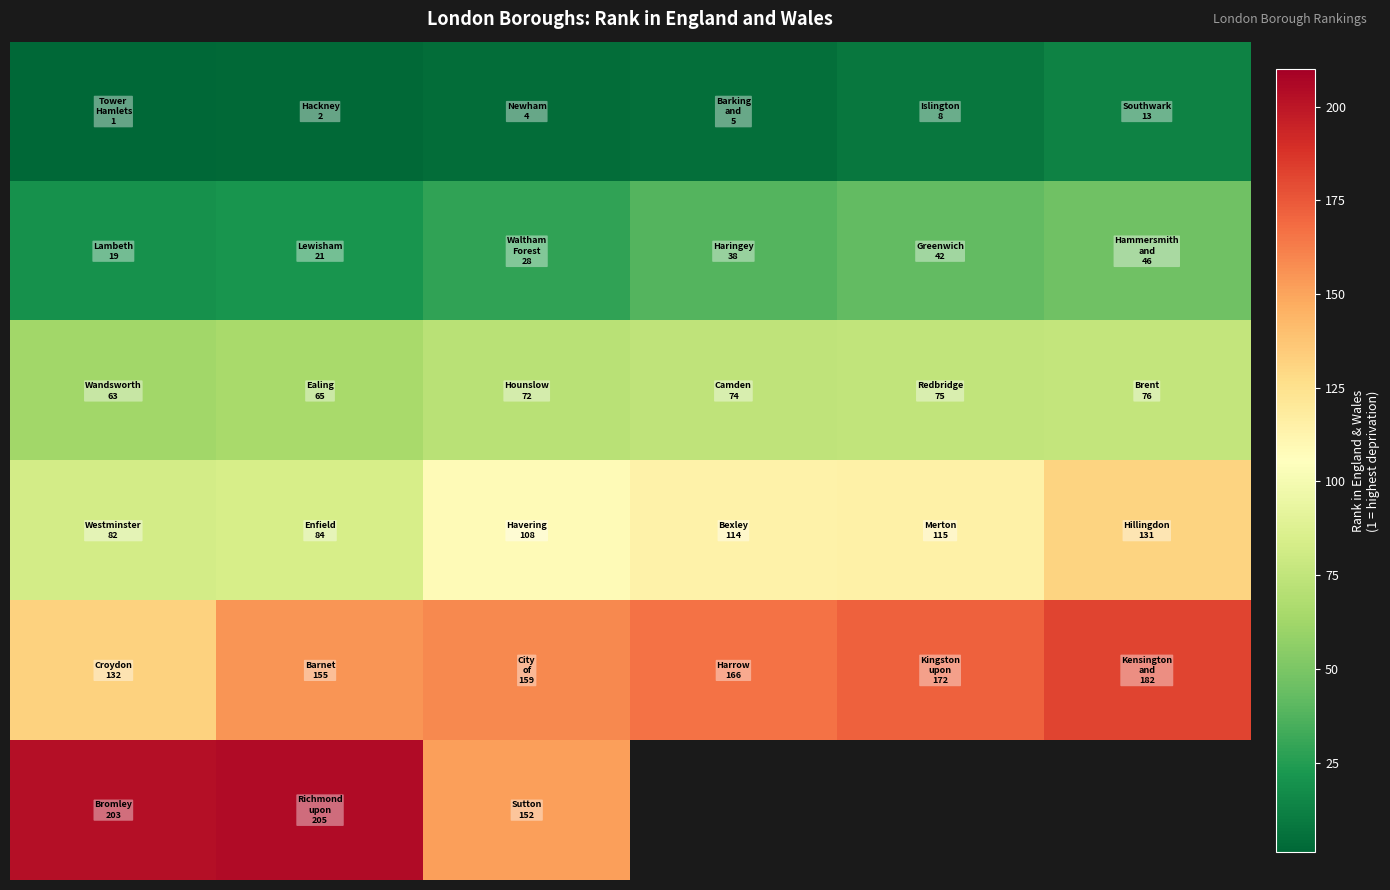

At which category is the sum across all series the highest?

1